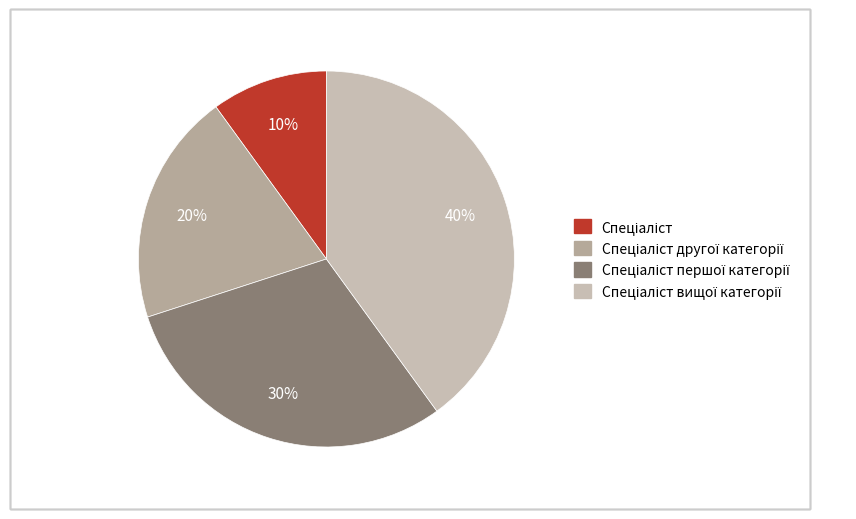

Count the number of slices in the pie.

4